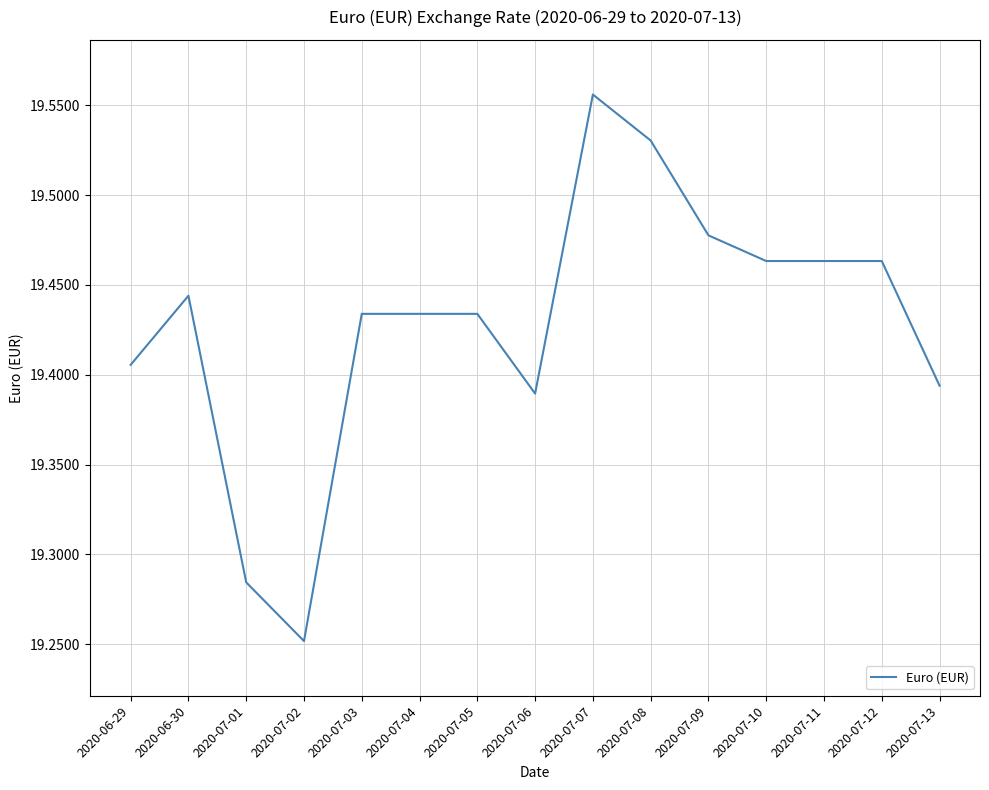

Where is the data nearest to the value 19?

2020-07-02